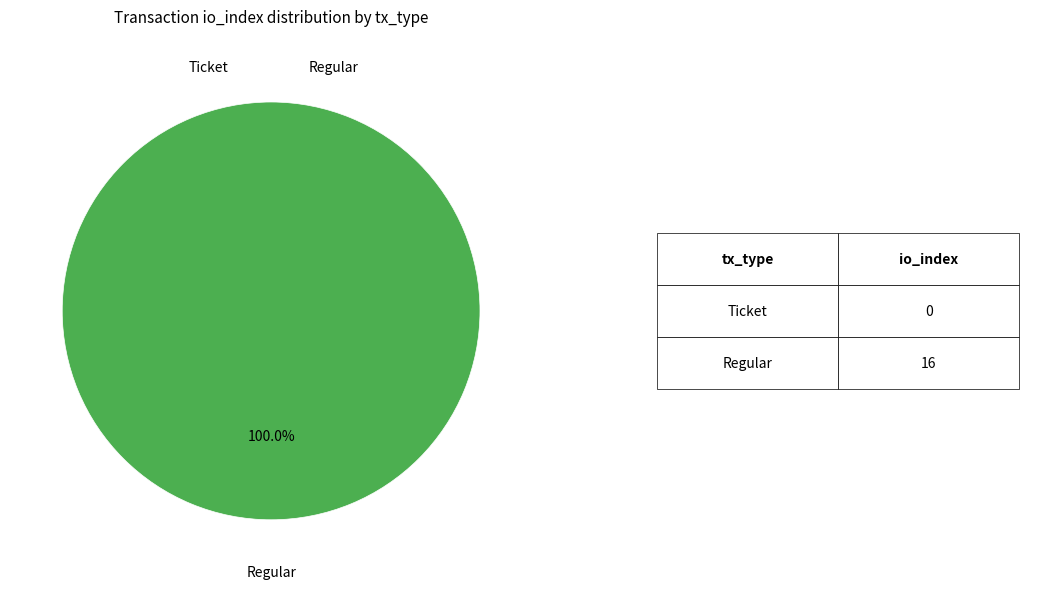

What is the largest slice in the pie chart?

Regular